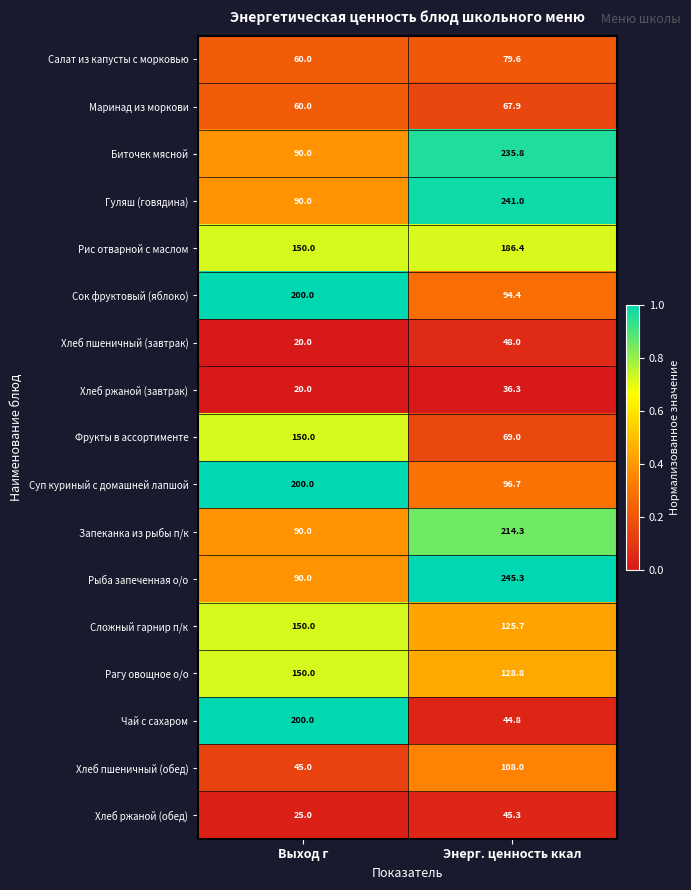

At which category is the sum across all series the highest?

Энерг. ценность ккал